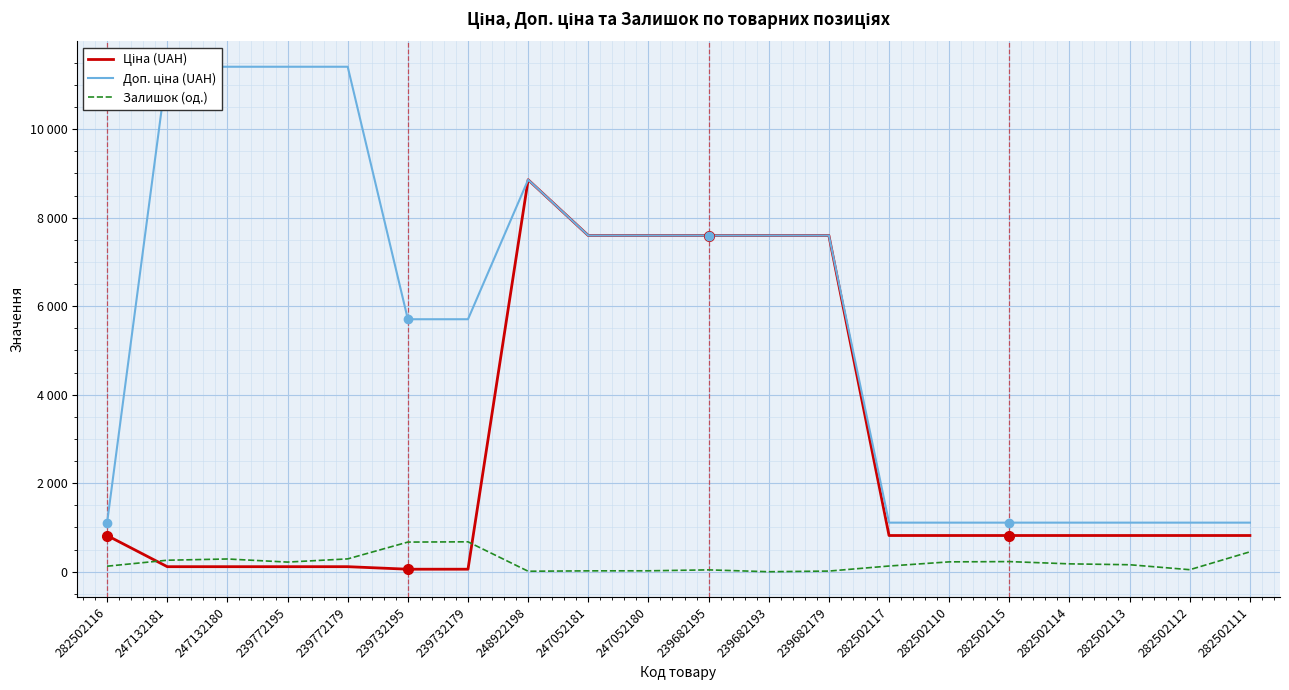

At 239732195, list the series in order from smallest to largest.

Ціна (UAH), Залишок (од.), Доп. ціна (UAH)